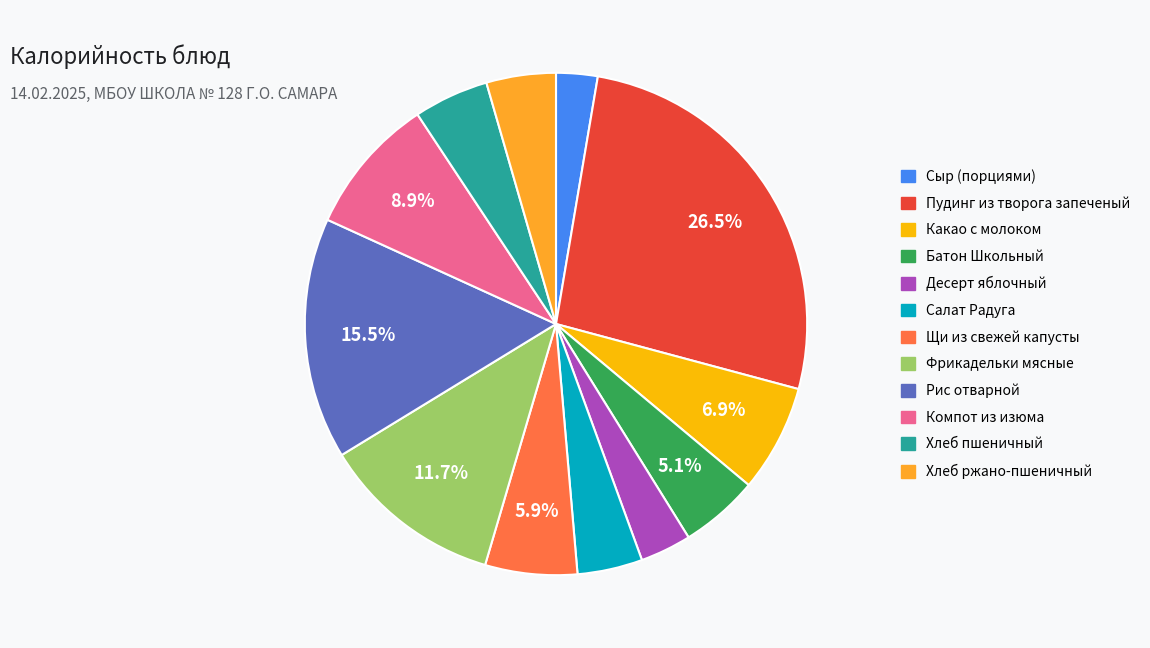

To the nearest percent, what is the combined percentage of Щи из свежей капусты and Хлеб ржано-пшеничный?

10%